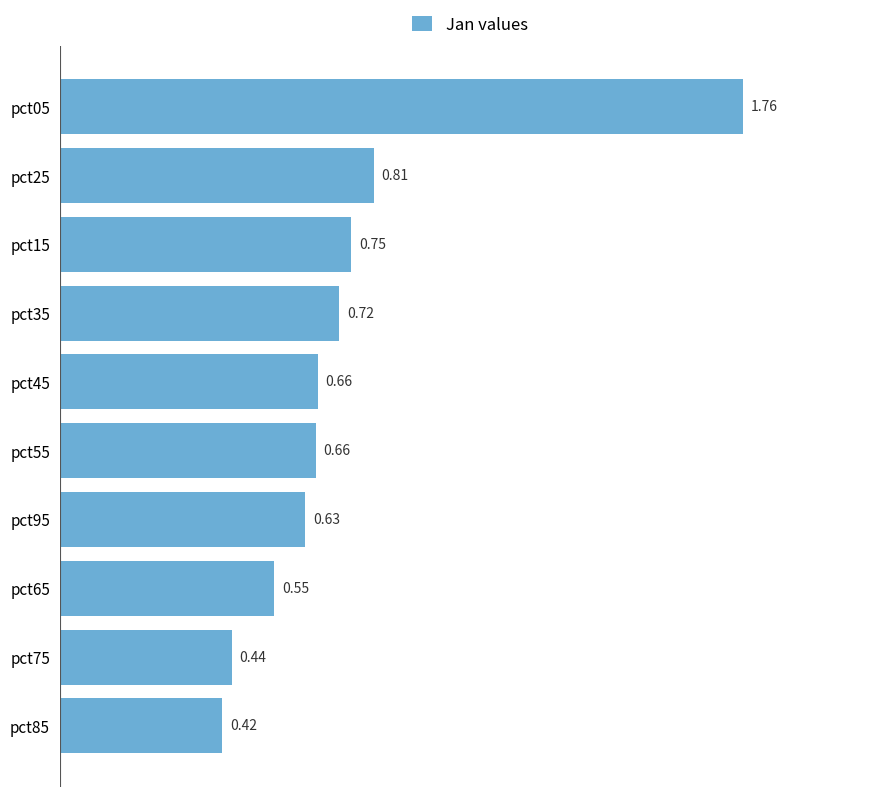

What is the difference between the maximum and minimum values?

1.3